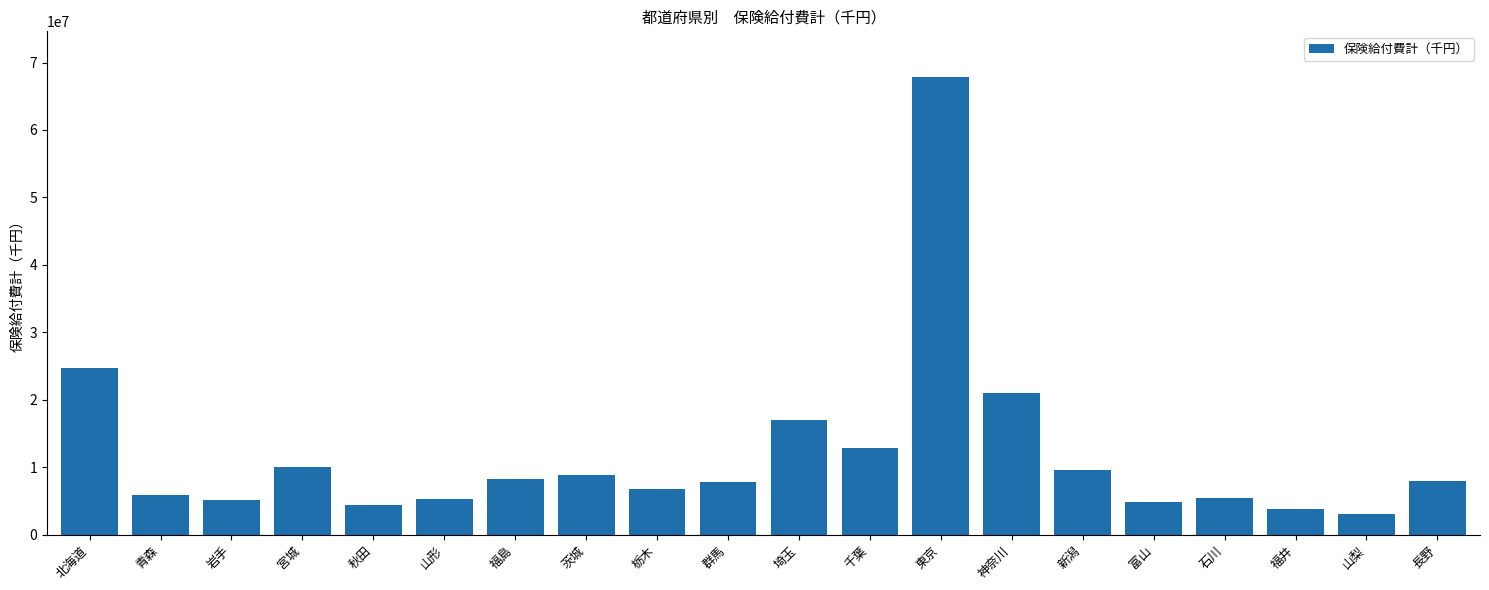

The chart shows a value of 13890904.3 at 新潟. True or false?

False